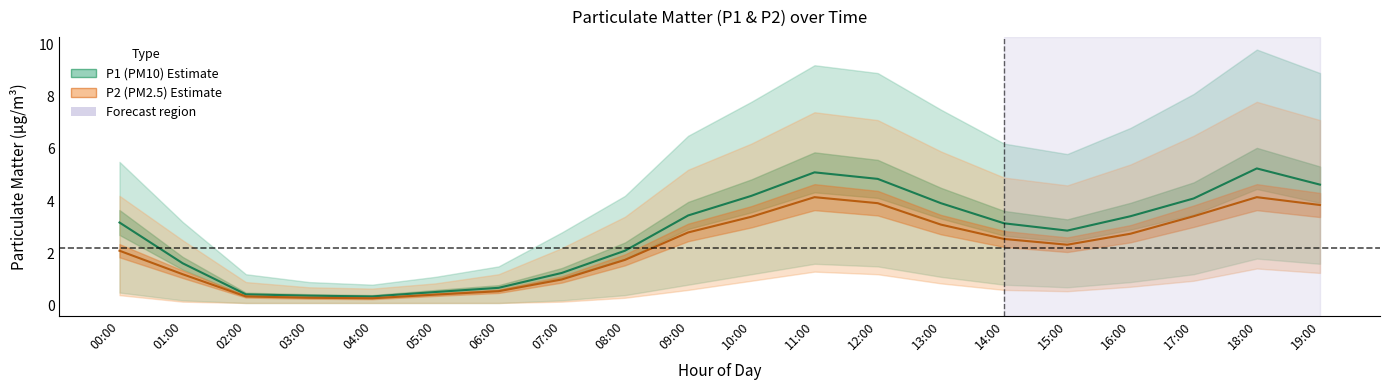

At which label does P1_lower reach its minimum?

02:00